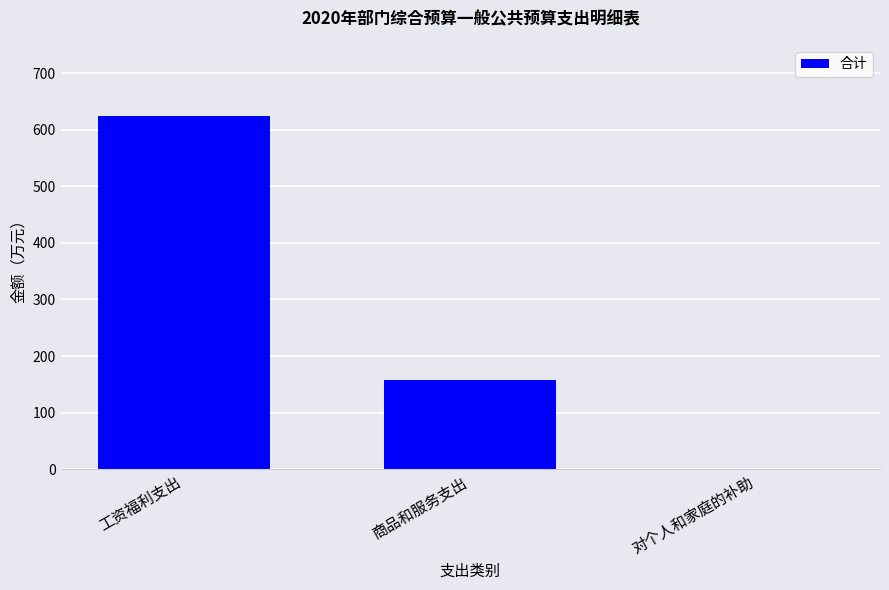

Approximately how many times larger is the value at 工资福利支出 compared to 商品和服务支出?

3.9